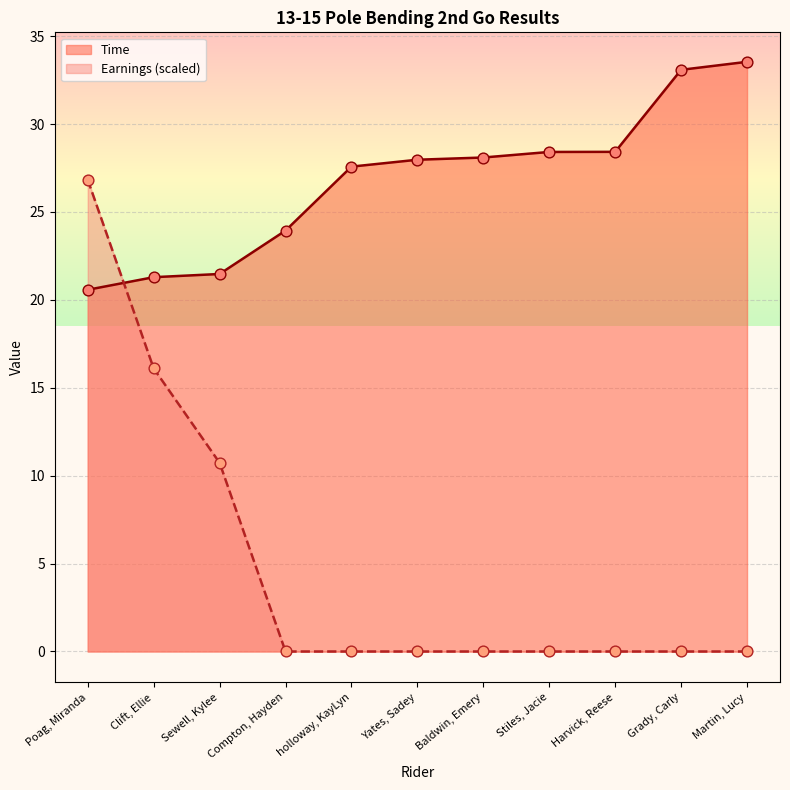

Which series contains the lowest Y value?

Earnings